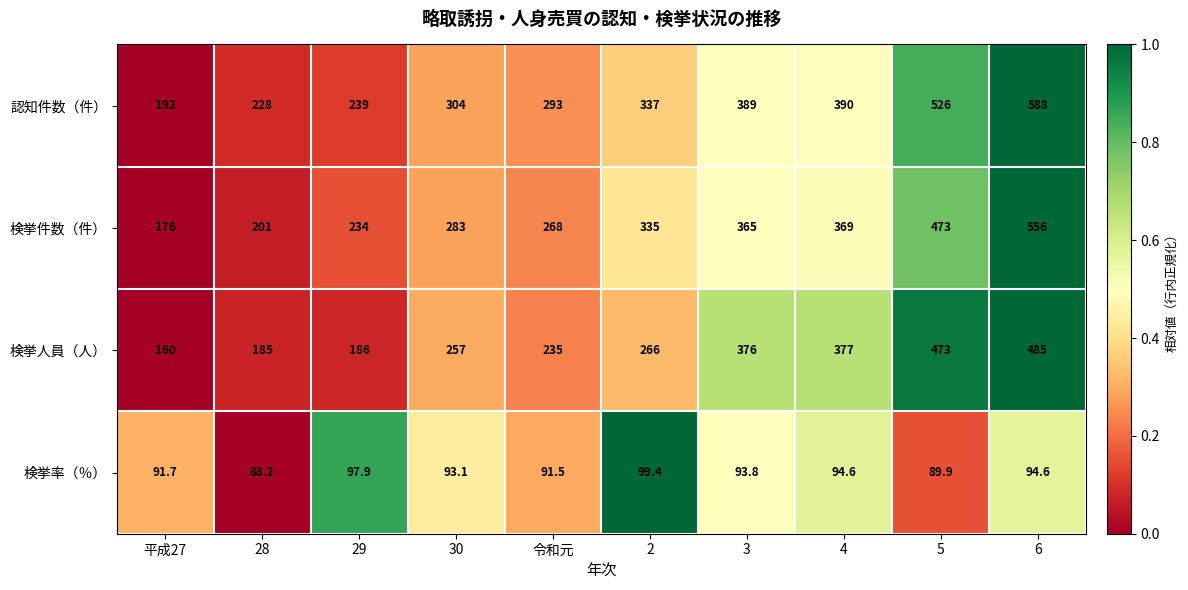

Between 3 and 6, which series saw the biggest shift?

認知件数（件）